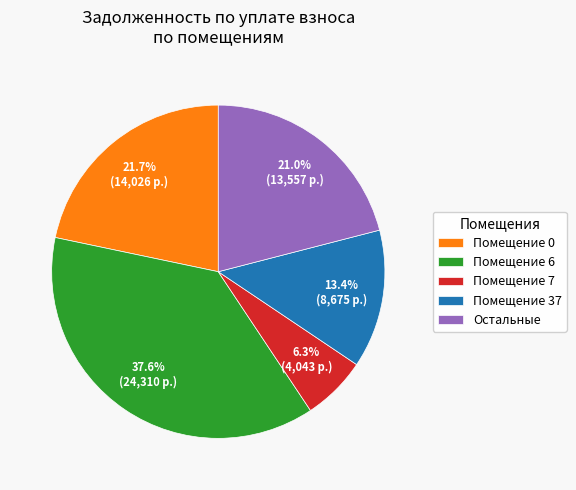

Approximately how many times larger is the value at Помещение 0 compared to Остальные?

1.0